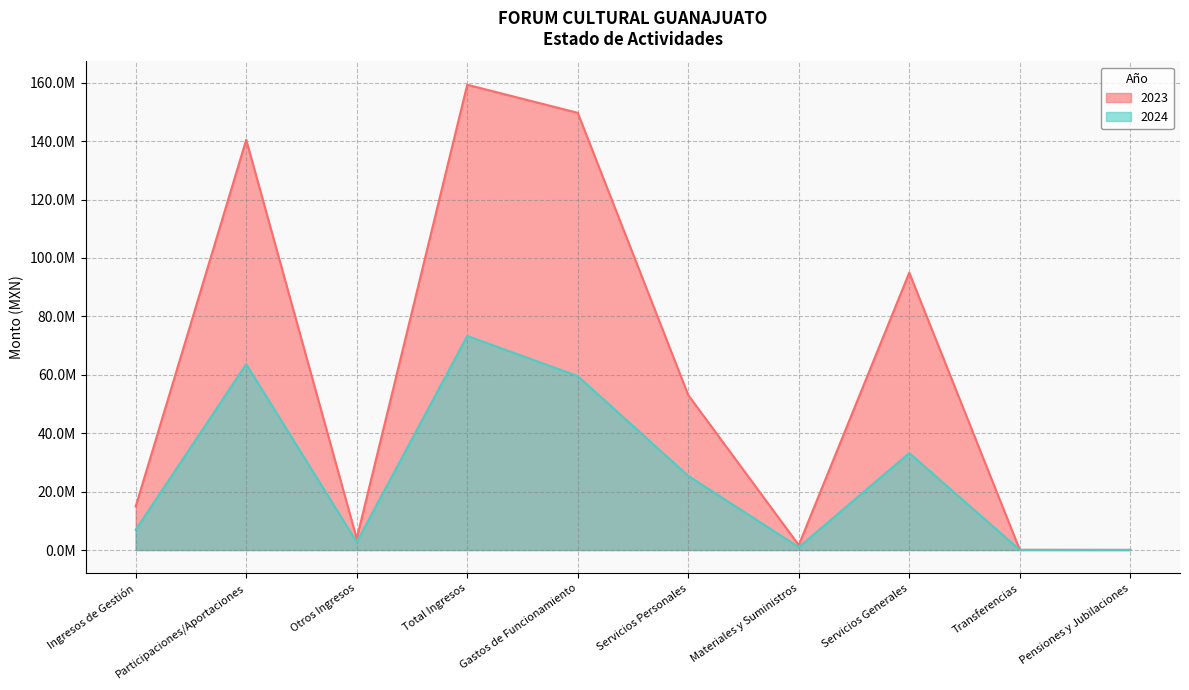

The 2023 series shows 285086504.5 at Total Ingresos. True or false?

False